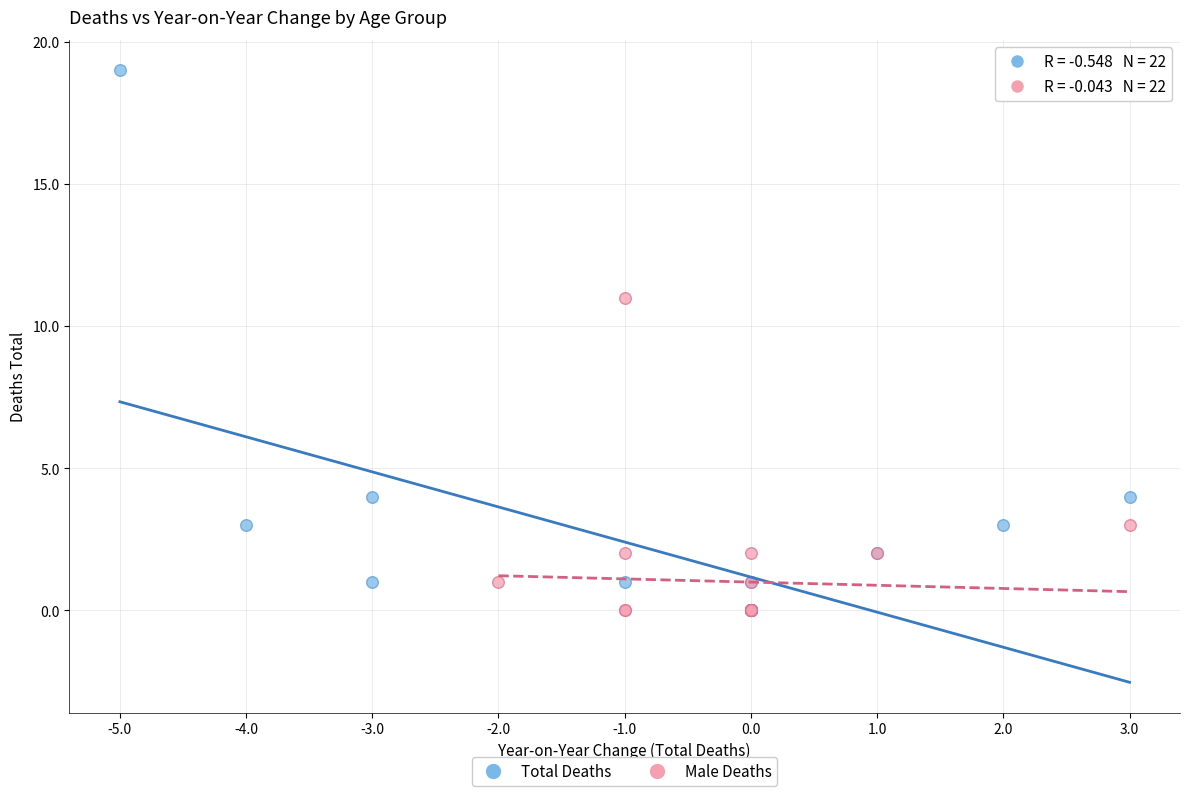

Which series has the largest Y range (max minus min)?

Total Deaths